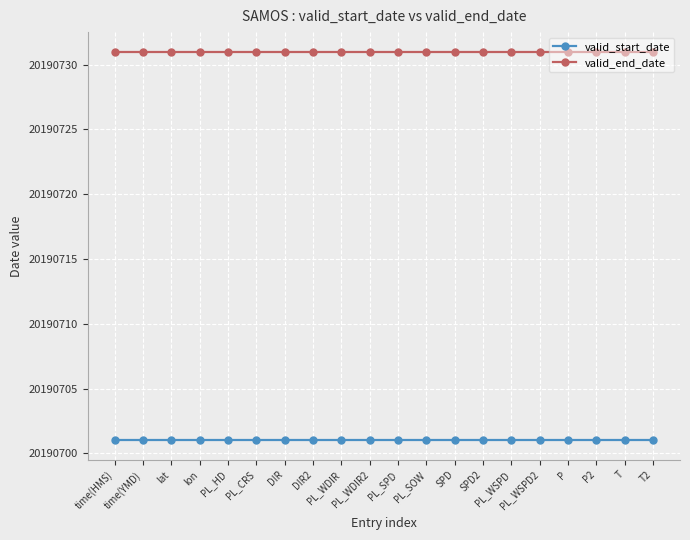

Is the value of valid_end_date at time(HMS) greater than the value of valid_start_date at DIR2?

Yes